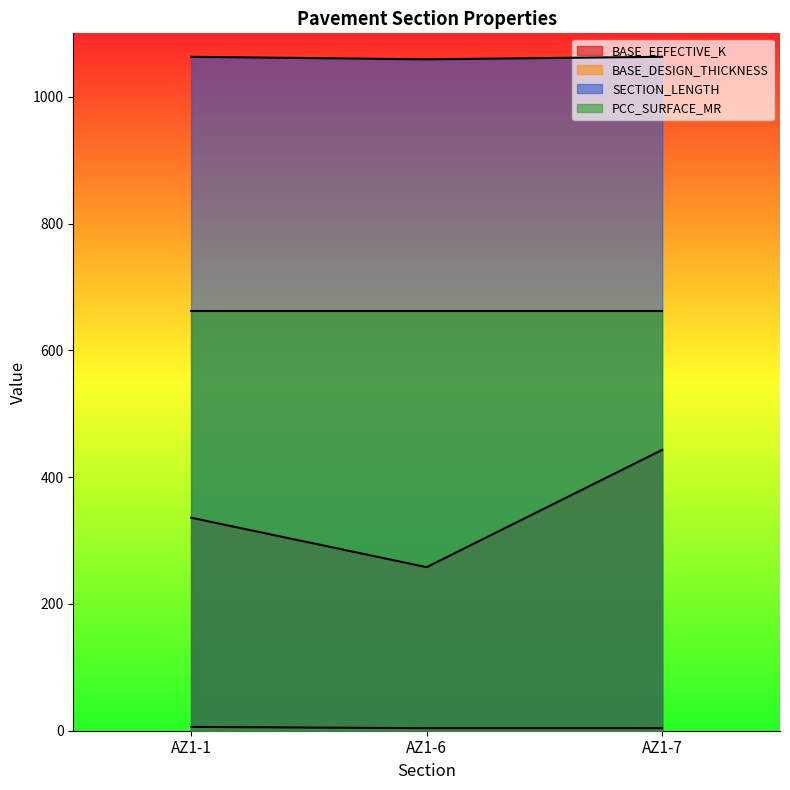

How many lines are shown in the chart?

4